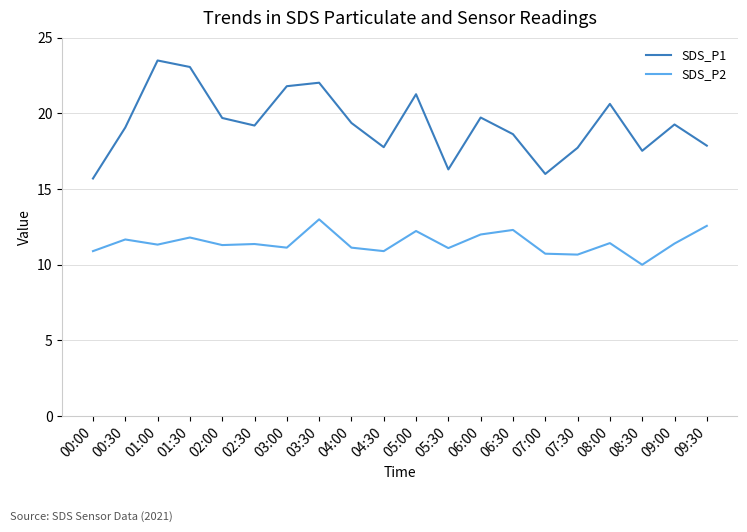

At how many categories does at least one series exceed 10?

20